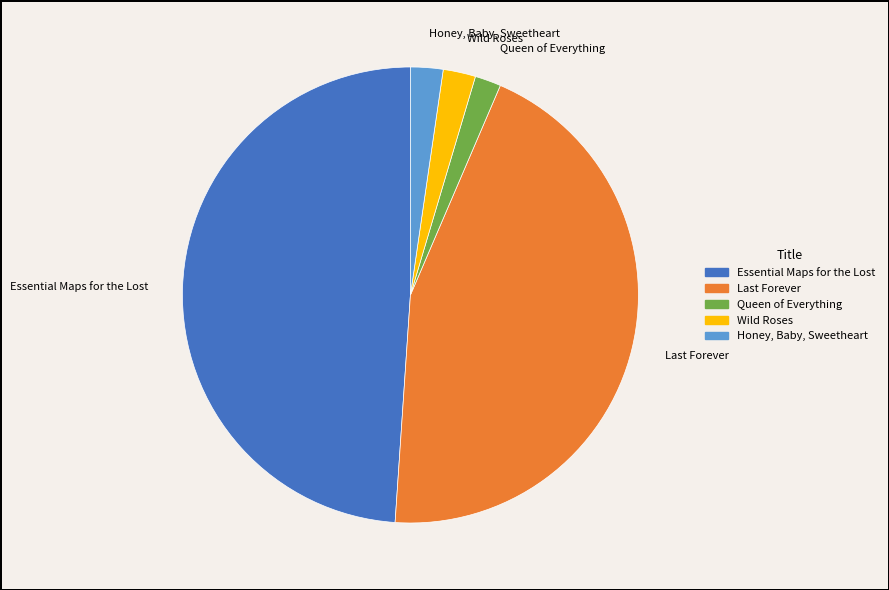

True or false: Queen of Everything accounts for 2% of the total.

True